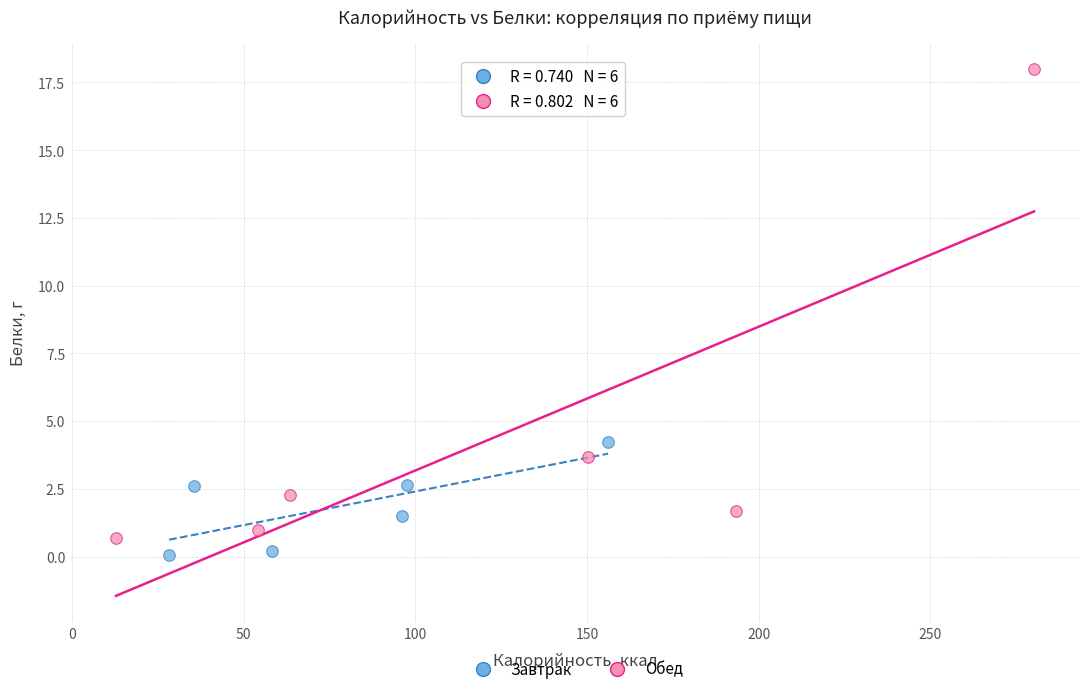

Which series reaches the maximum Y coordinate?

Обед